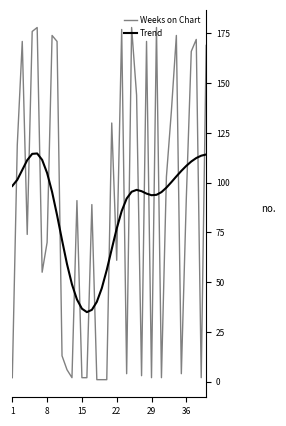

Which series has the largest range (max minus min)?

Weeks on Chart